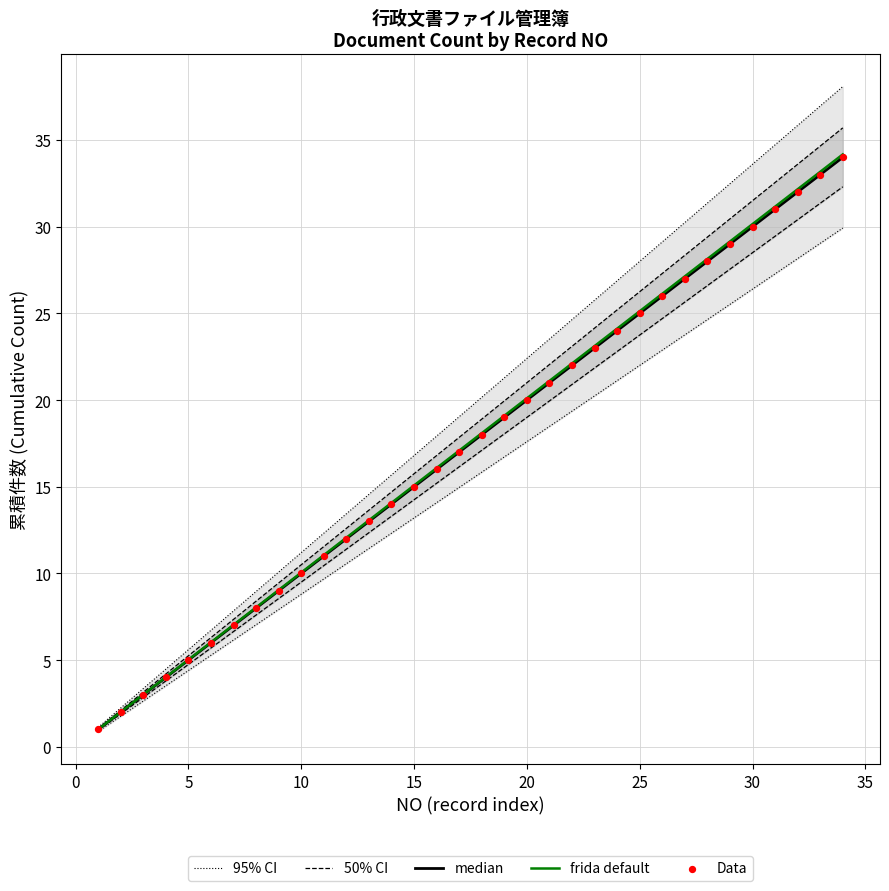

At how many categories does at least one series exceed 17?

19